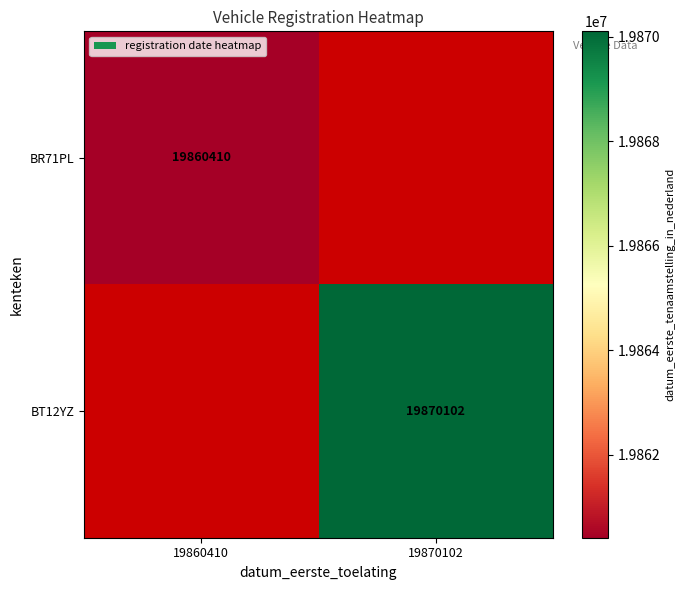

True or false: BT12YZ has a value of 34456547.7 at 19870102.

False